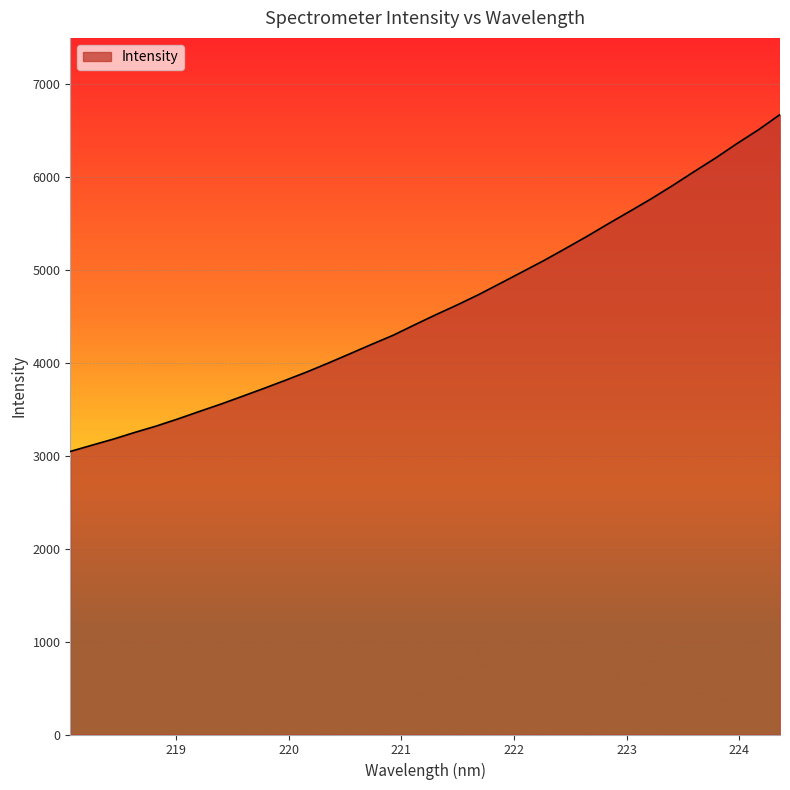

What is the average value?

4602.6